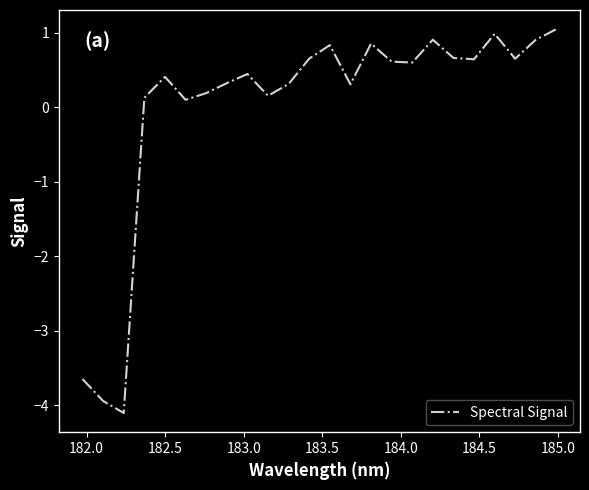

What is the difference between the maximum and minimum values?

5.2